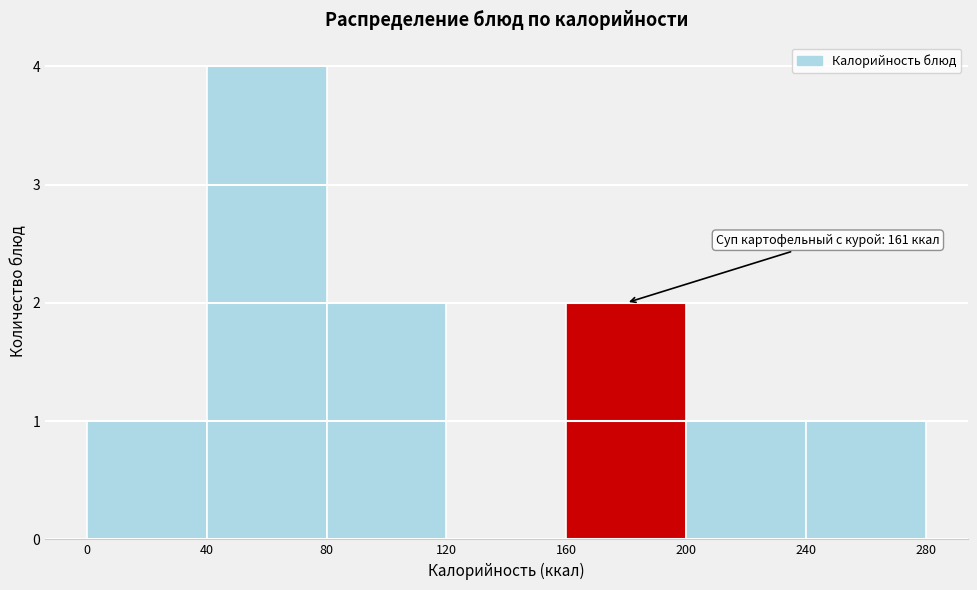

Which range on the x-axis has the tallest bar?

40 to 80